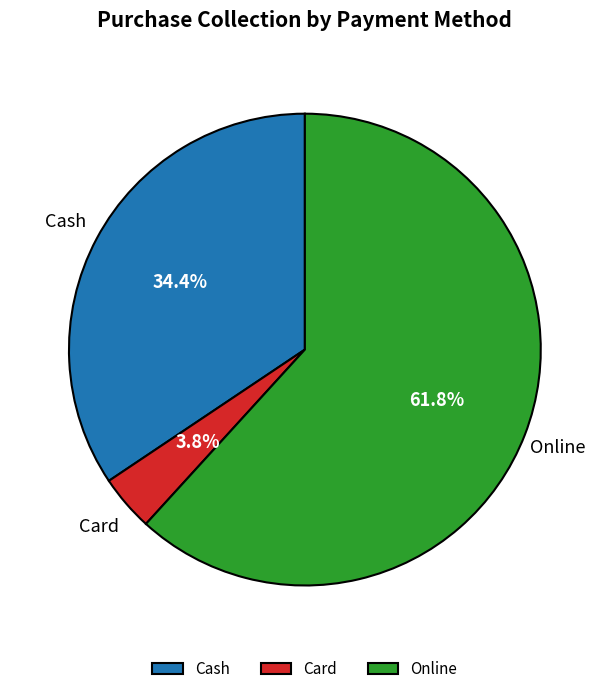

Does Cash account for over 50% of the chart?

No